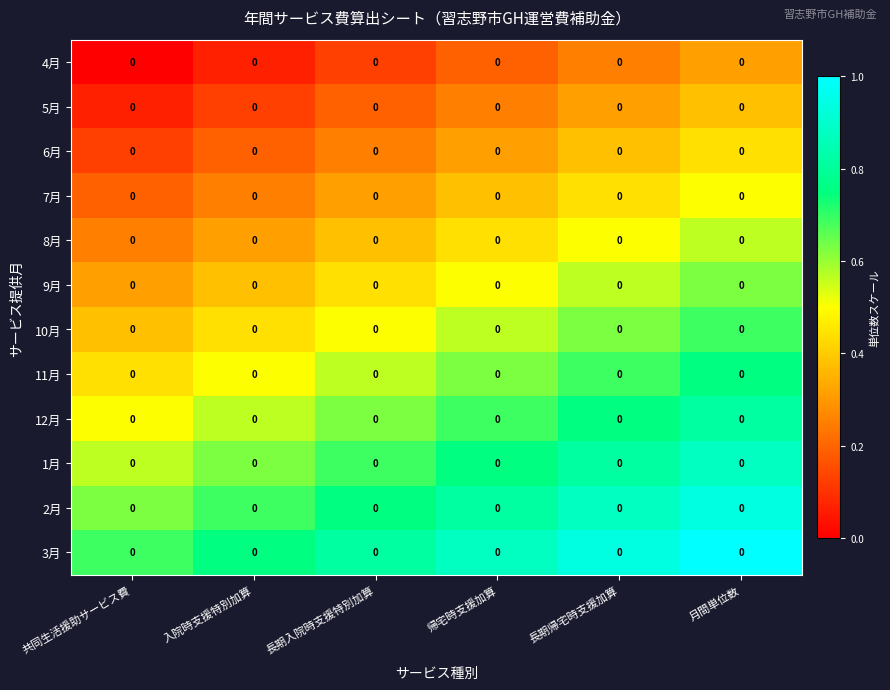

List the series in order of their peak value, highest first.

3月, 2月, 1月, 12月, 11月, 10月, 9月, 8月, 7月, 6月, 5月, 4月